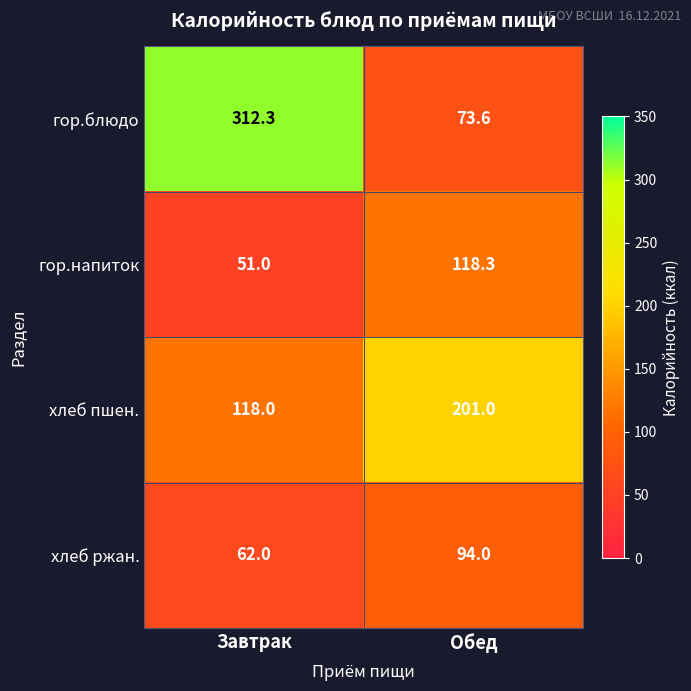

What is the sum of all гор.напиток values?

169.3